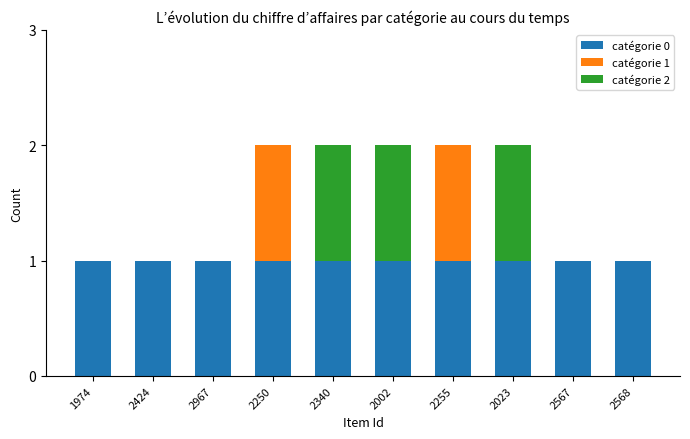

Is it true that catégorie 0 equals 0 at 2255?

False